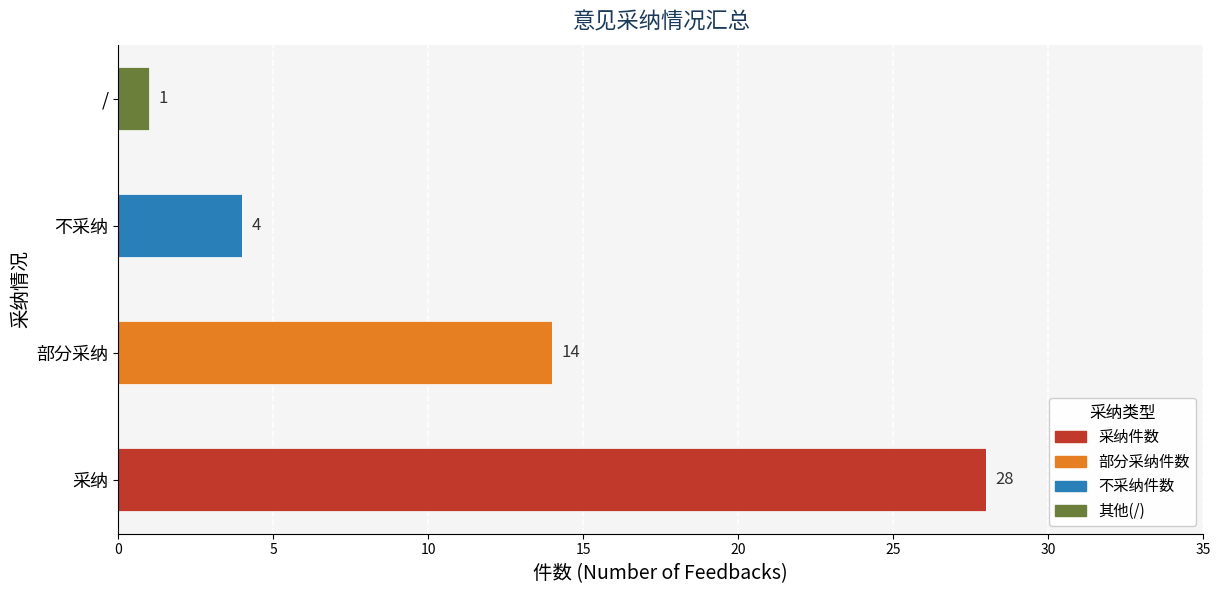

True or false: 采纳件数 has a value of 48 at 采纳.

False